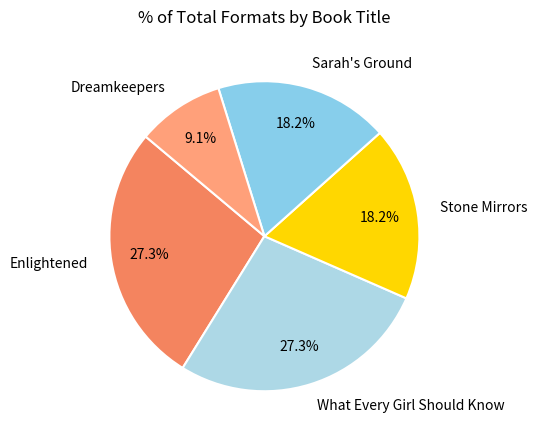

What portion of the pie excludes Dreamkeepers?

90.9%